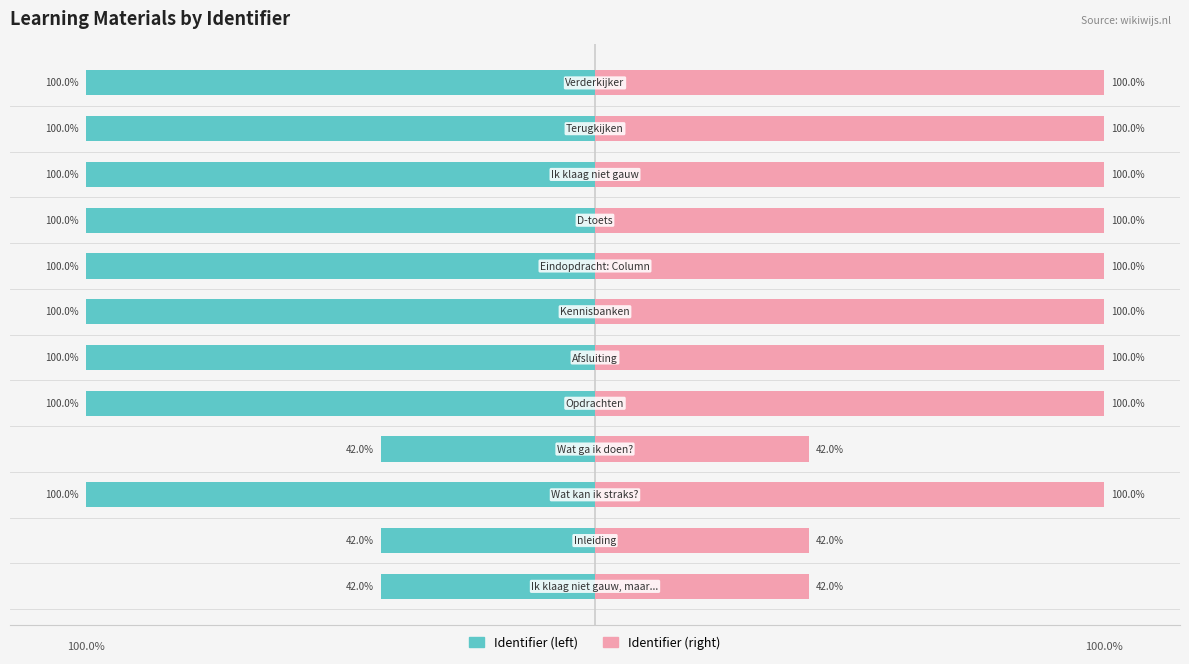

What is the value of the Identifier (left) bar at the 8th from the left?

-100.0